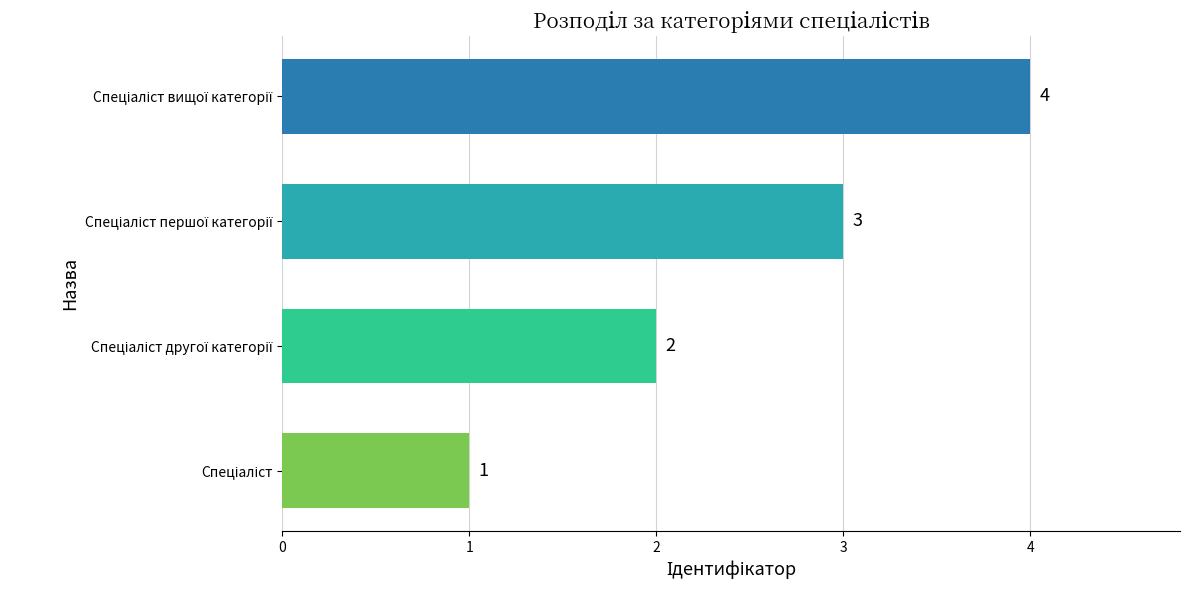

How many bars are there in total?

4